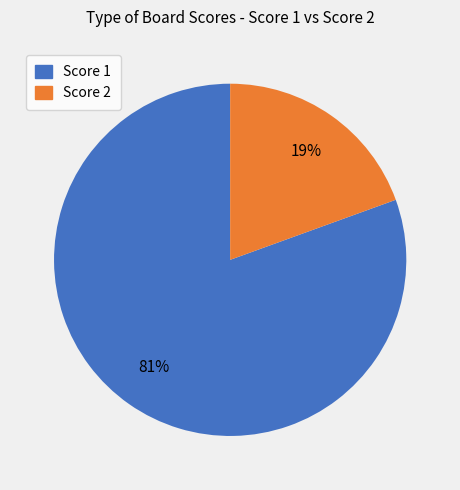

To the nearest percent, what is the average slice percentage?

50%